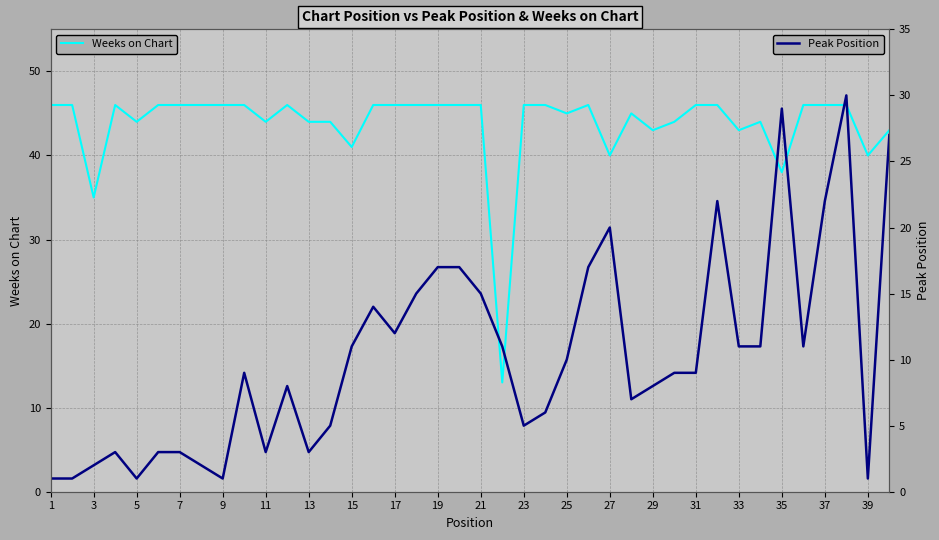

What is the maximum value for Peak Position?

30